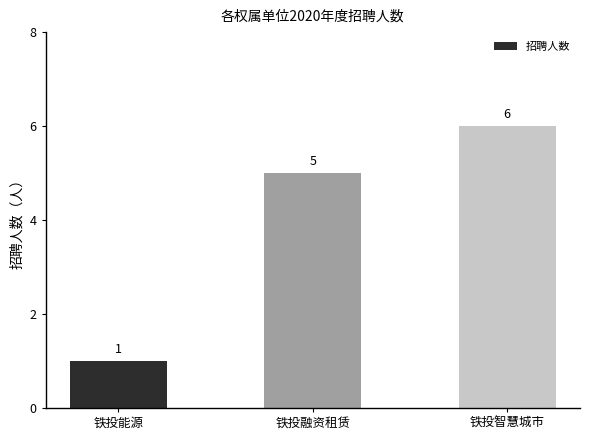

How many distinct data groups are displayed?

1